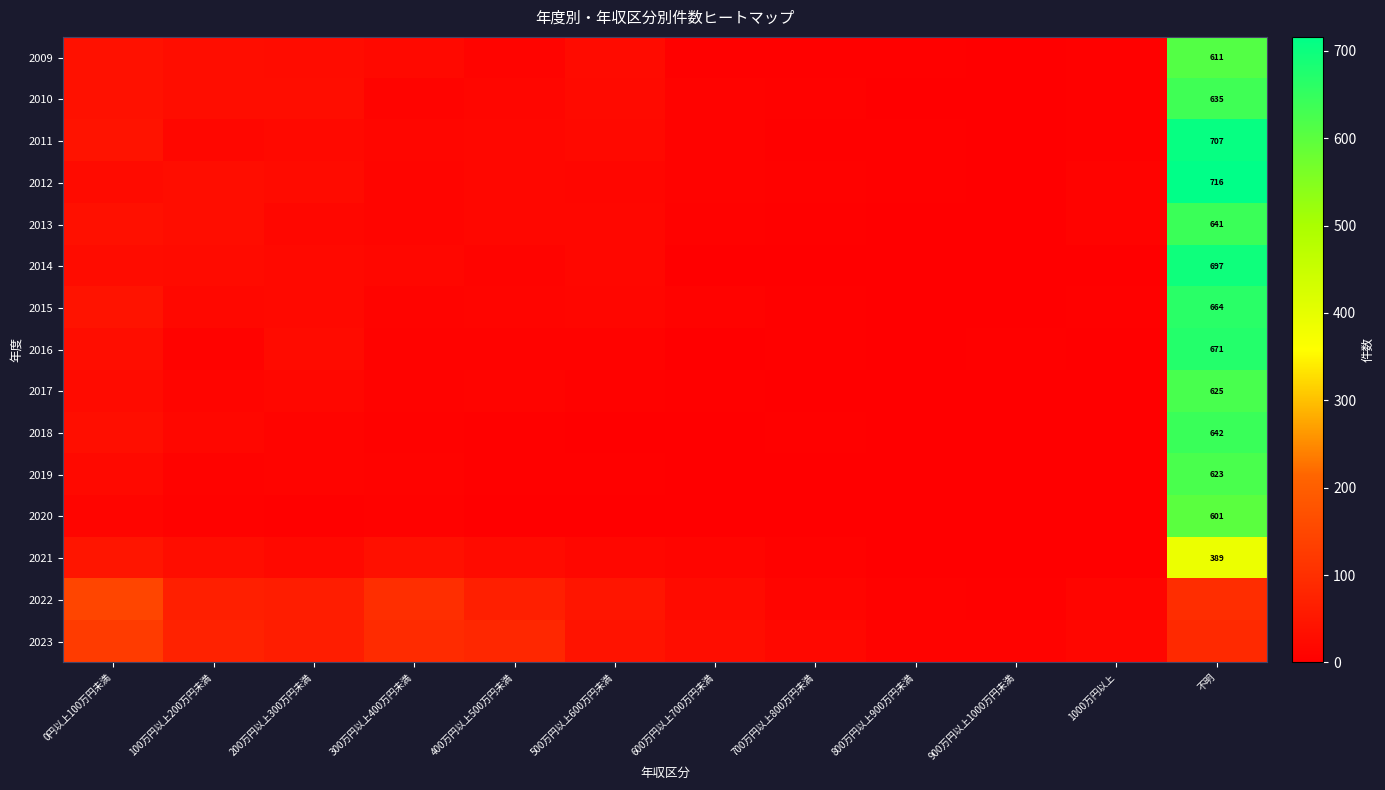

What is the maximum value shown in the chart?

716